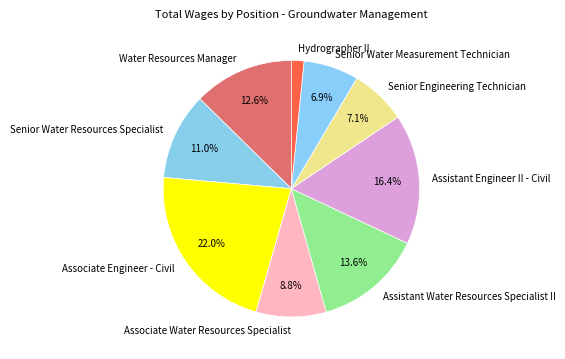

Do Senior Water Resources Specialist and Associate Water Resources Specialist together represent more than half of the pie?

No